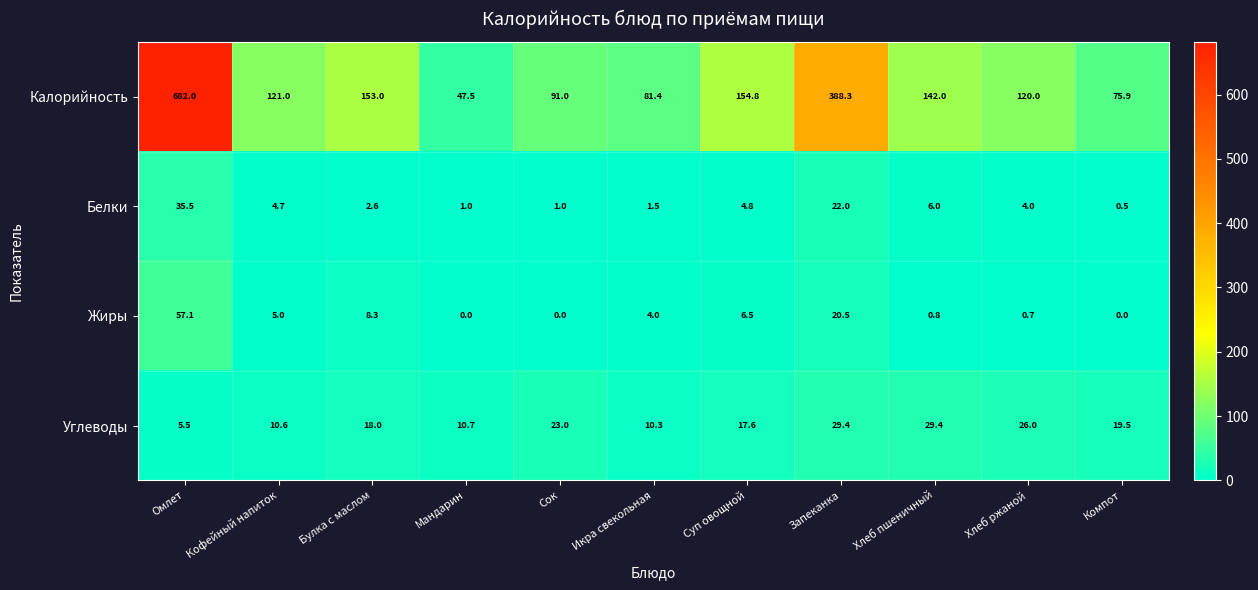

At how many categories does at least one series exceed 195?

2